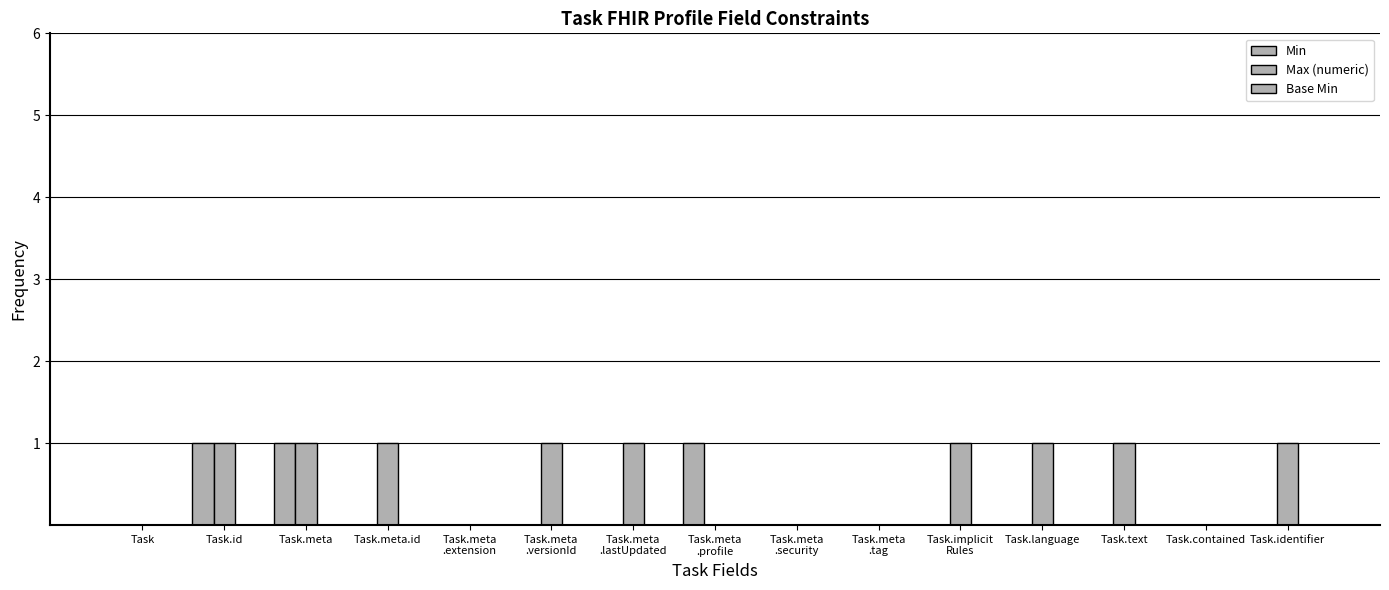

How many data points does each series have?

15